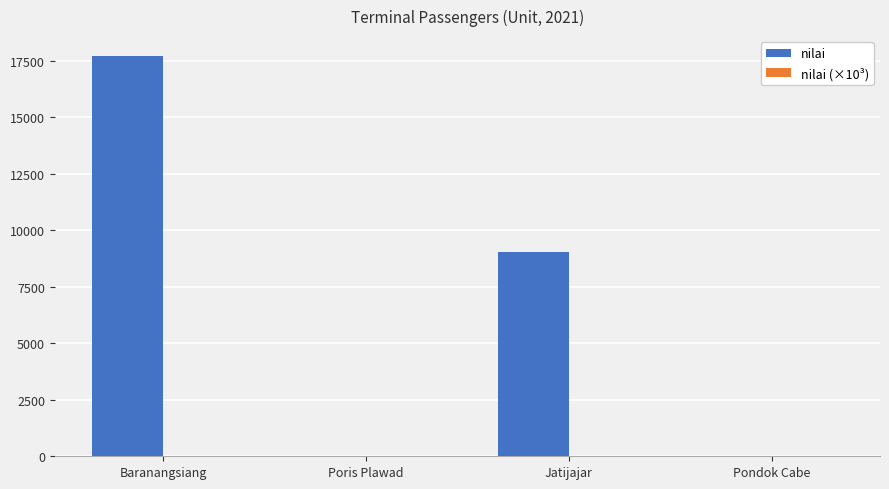

What is the sum of all nilai values?

26719.0